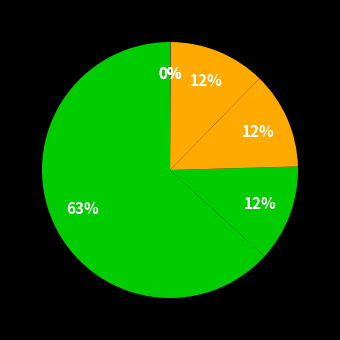

Does any single category account for the majority?

Yes